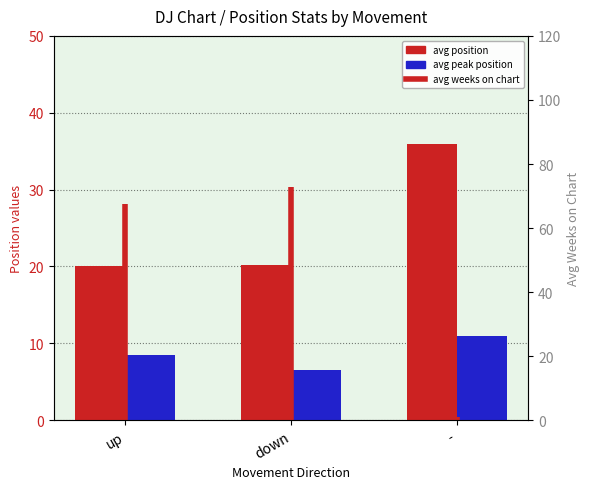

Rank the series by their maximum value, from highest to lowest.

avg weeks on chart, avg position, avg peak position